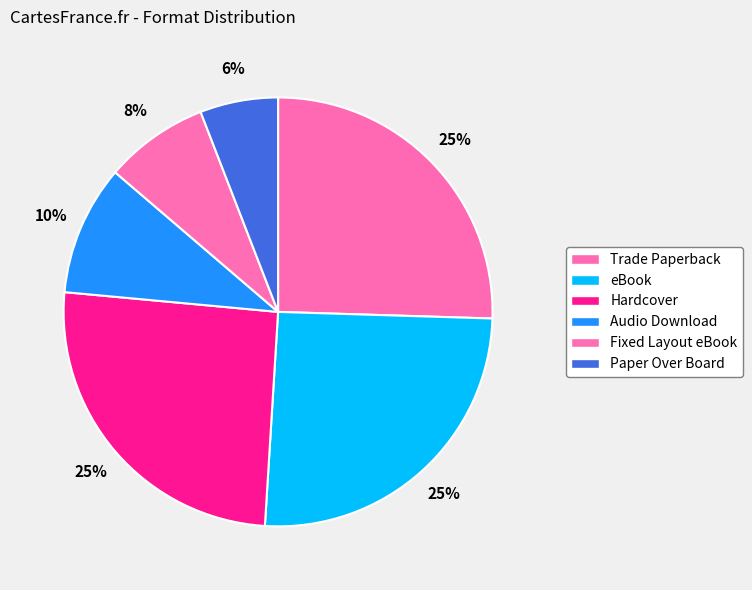

What is the smallest slice in the pie chart?

Paper Over Board